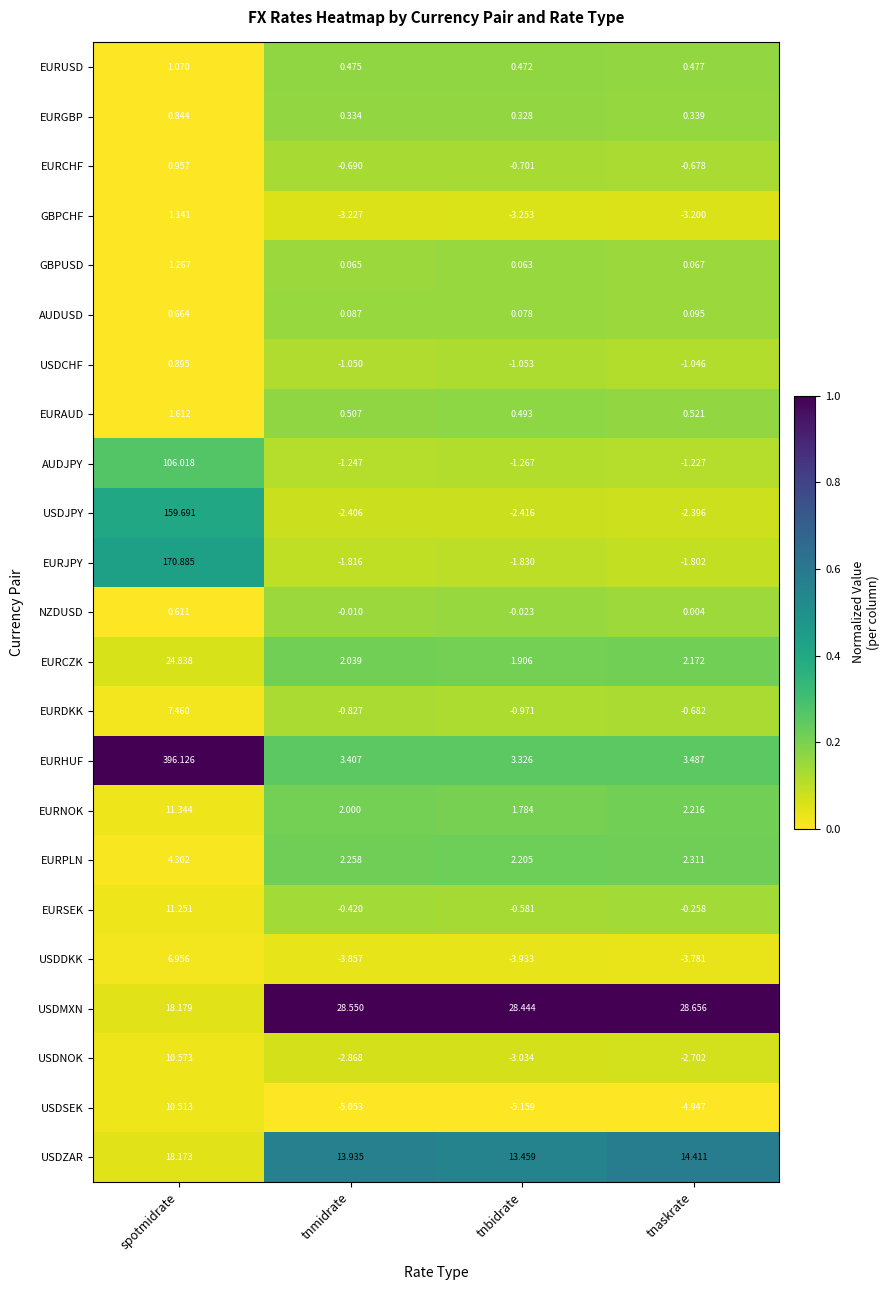

What is the greatest value displayed?

396.1